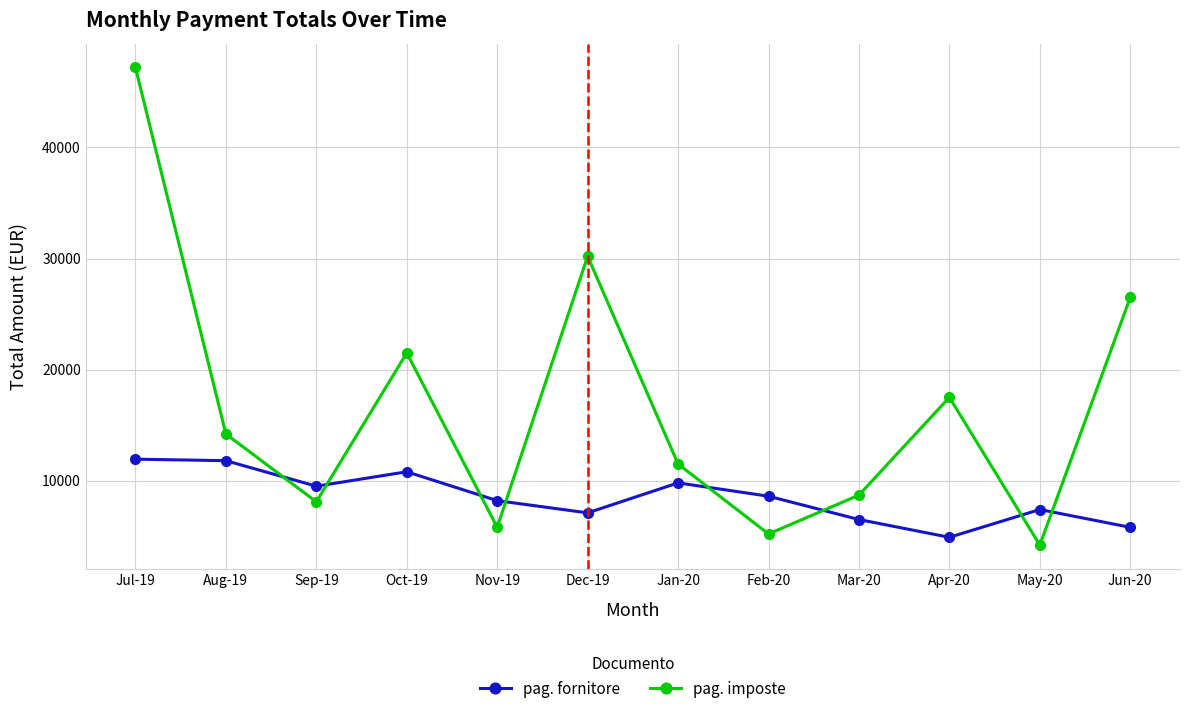

True or false: pag. imposte has more than 1 interior local peaks.

True